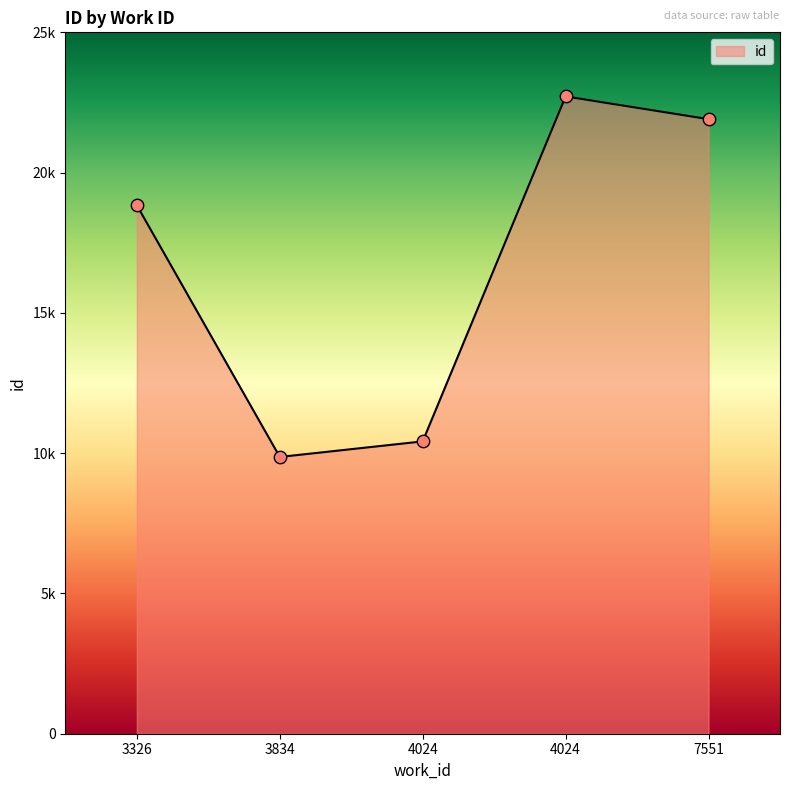

What is the change in value from 3834 to 4024?

+12851